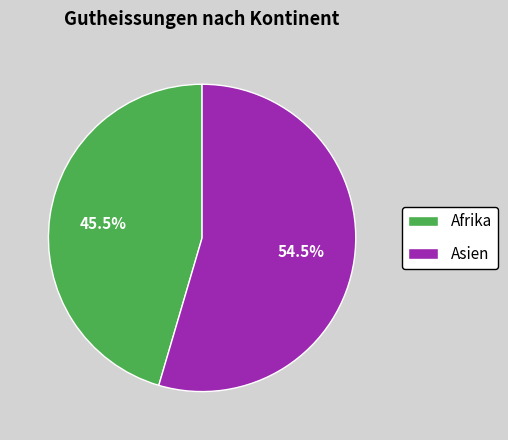

Count the number of slices in the pie.

2